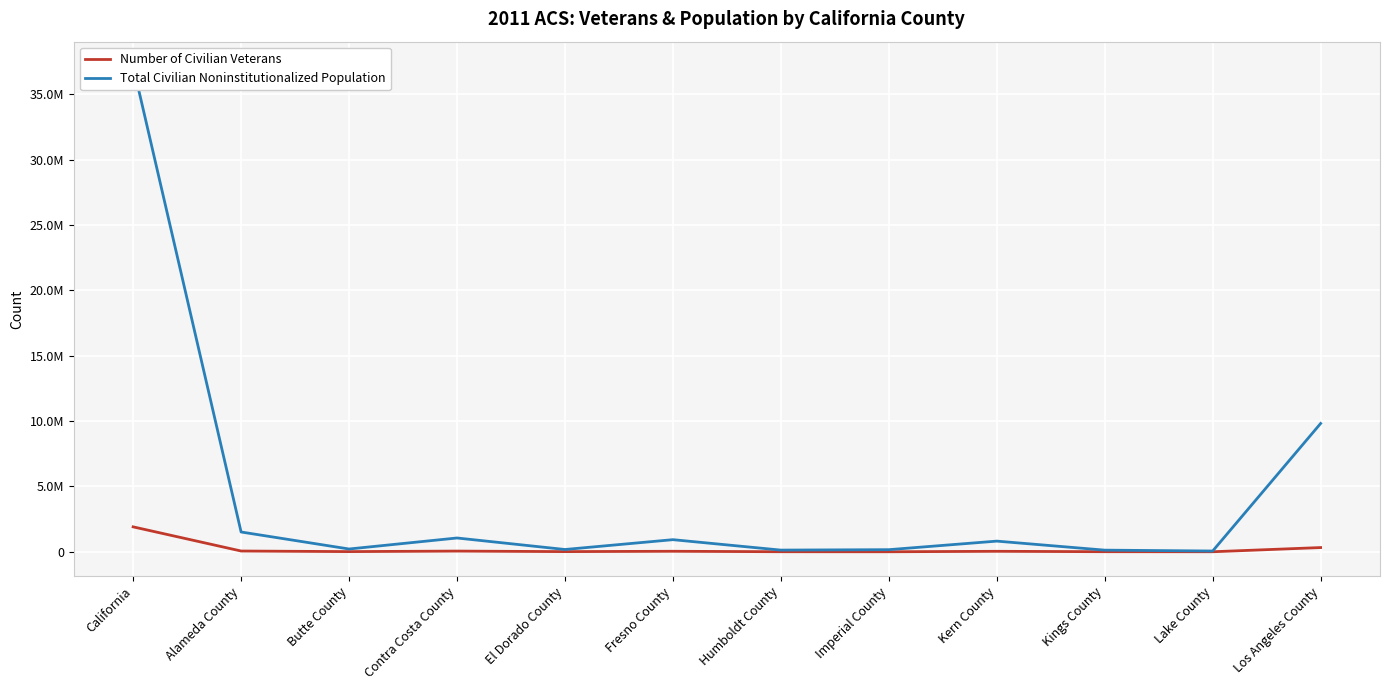

Count the number of categories in the chart.

12